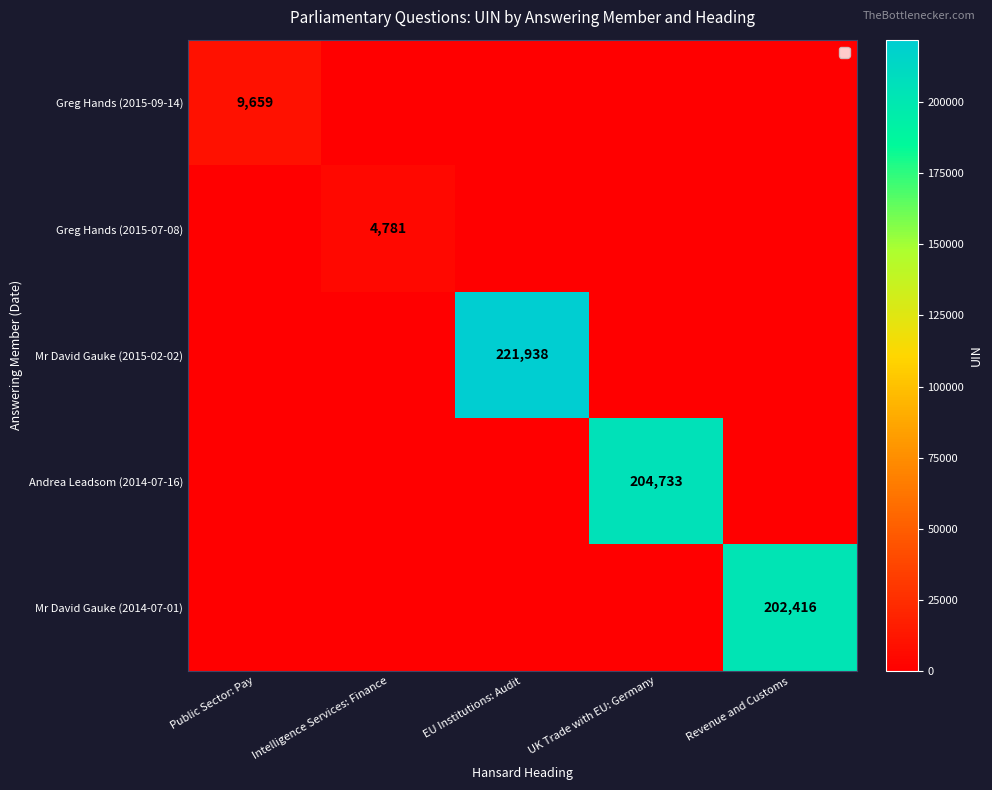

True or false: Greg Hands (2015-09-14) has a value of 9659 at Public Sector: Pay.

True